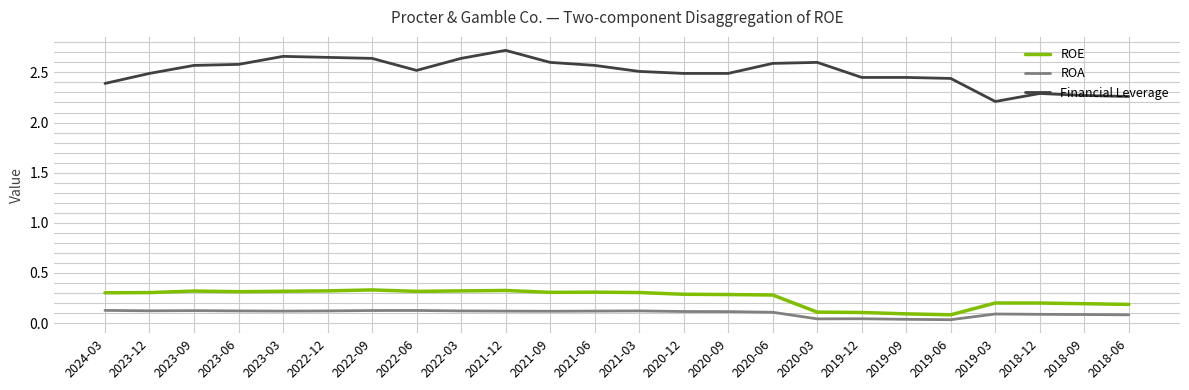

Is the value of ROE at 2019-09 greater than the value of Financial Leverage at 2023-06?

No